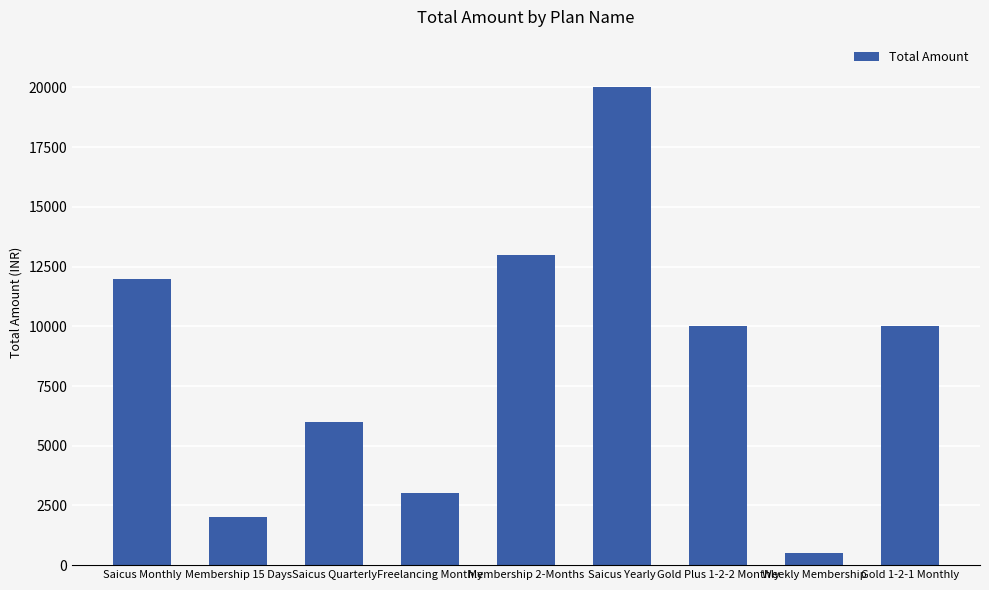

Which has a higher value, Membership 15 Days or Saicus Monthly?

Saicus Monthly